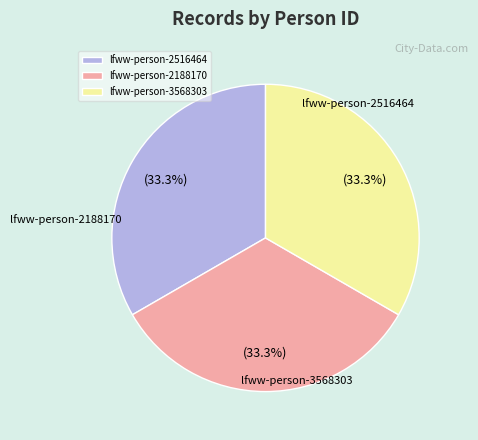

Does lfww-person-2188170 represent more than half of the total?

No